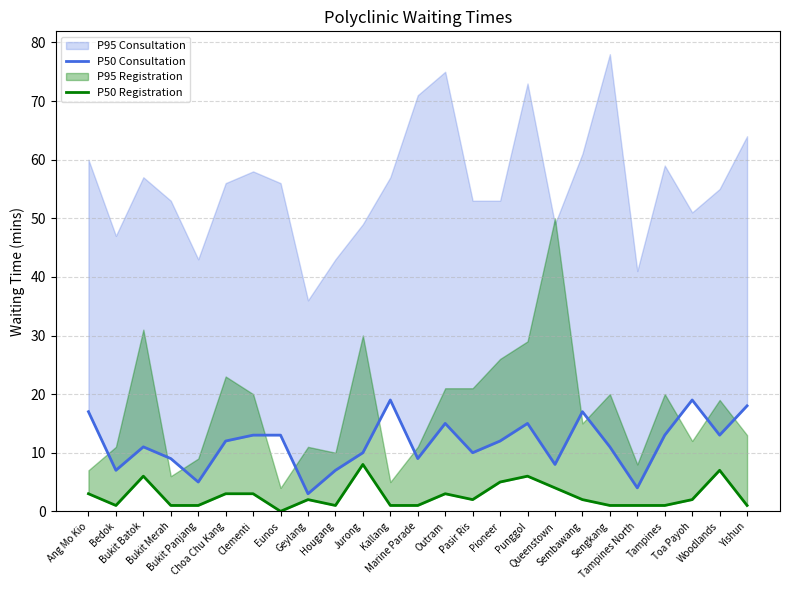

At which label is P50 Consultation closest to 11?

Bukit Batok